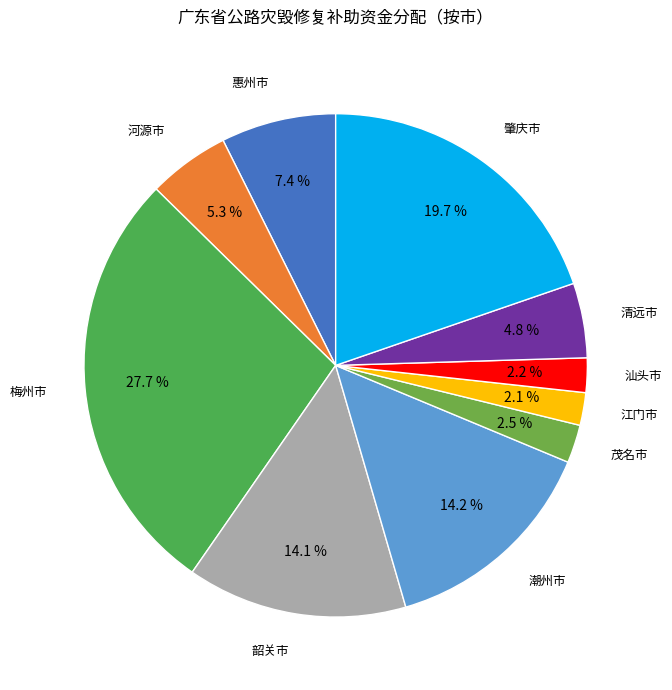

Which slice is the largest?

梅州市